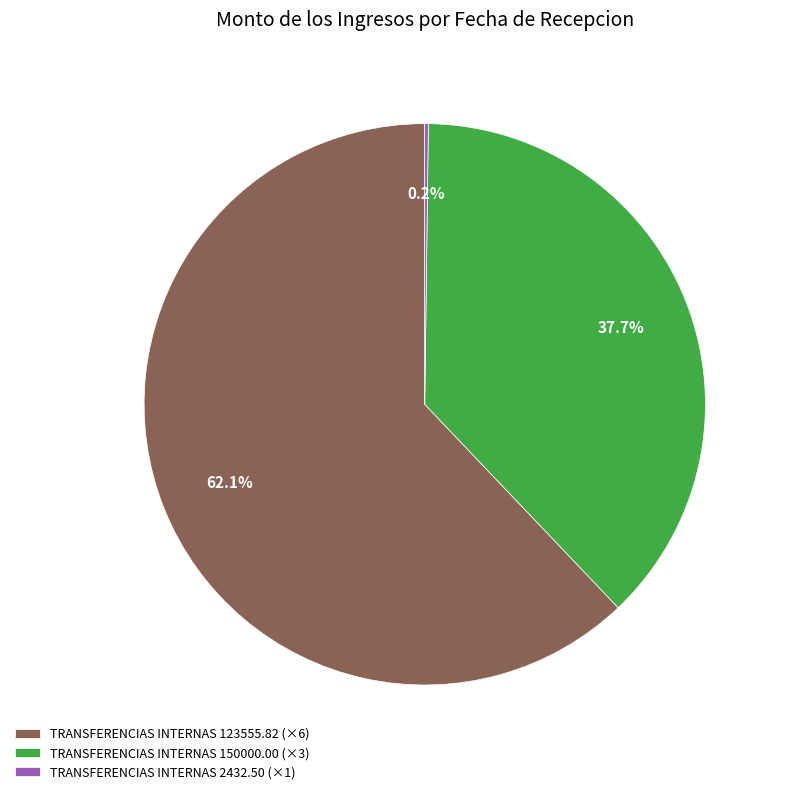

Does TRANSFERENCIAS INTERNAS 123555.82 (×6) represent more than half of the total?

Yes